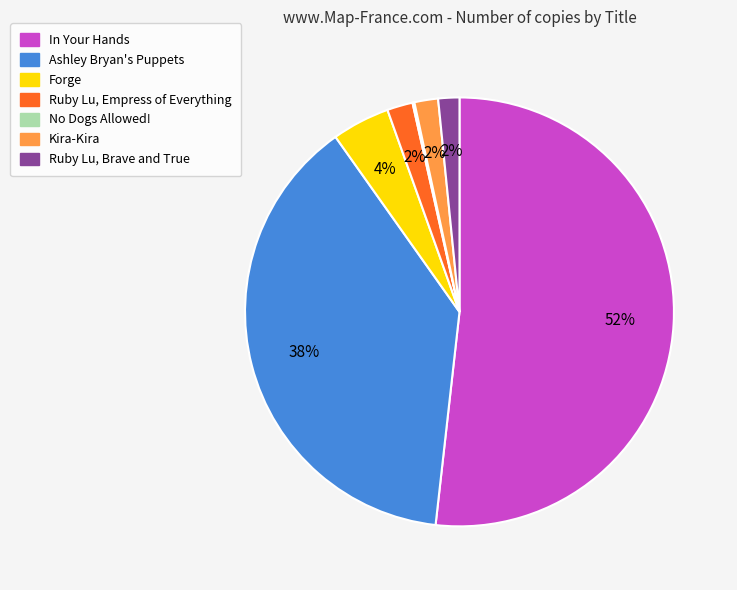

To the nearest percent, what percentage of the pie is Ashley Bryan's Puppets?

38%